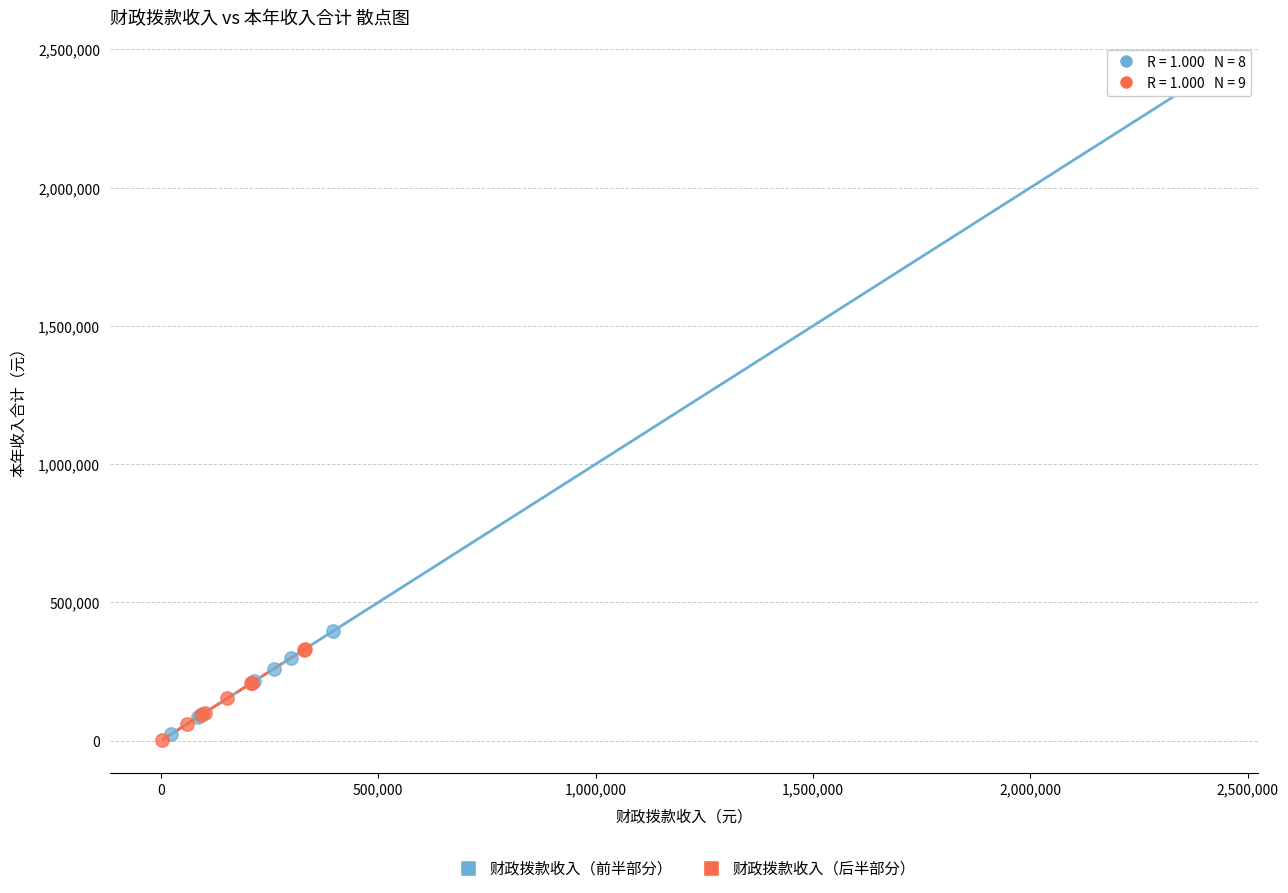

Which series has the widest spread of Y values?

财政拨款收入（前半部分）